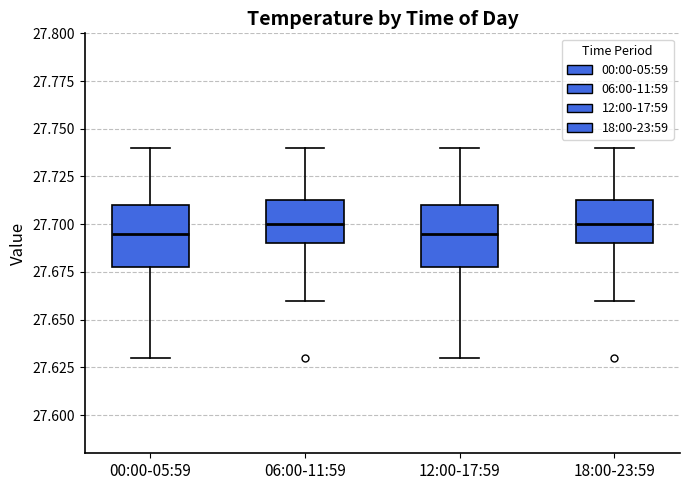

Reading left to right, read every box against the y-axis: the position of its median line, the range the box covers, and the ends of its whiskers. The values are not printed on the chart, so give them approximately, as read against the axis.

00:00-05:59: median 27.695, box 27.680 to 27.710, whiskers 27.630 to 27.740
06:00-11:59: median 27.700, box 27.690 to 27.715, whiskers 27.660 to 27.740
12:00-17:59: median 27.695, box 27.680 to 27.710, whiskers 27.630 to 27.740
18:00-23:59: median 27.700, box 27.690 to 27.715, whiskers 27.660 to 27.740